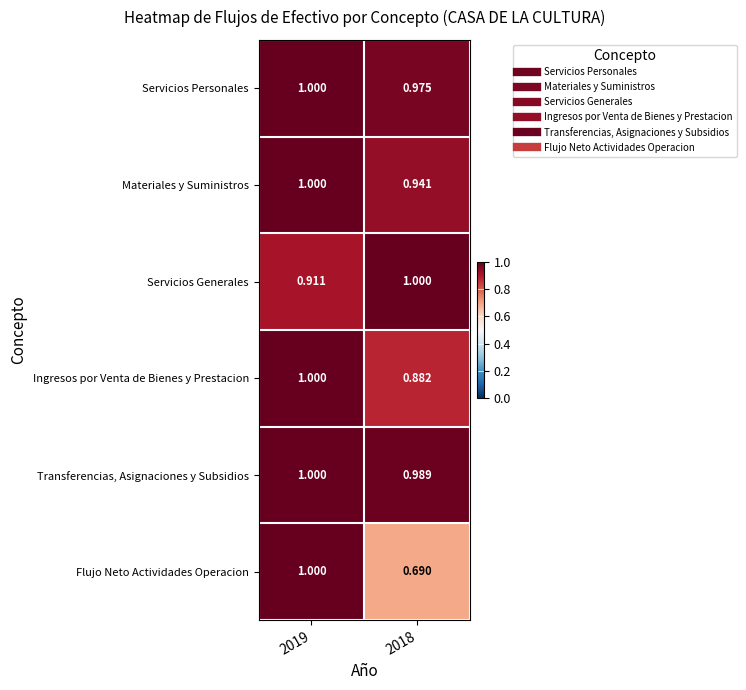

Which series has the widest spread of values?

Flujo Neto Actividades Operacion